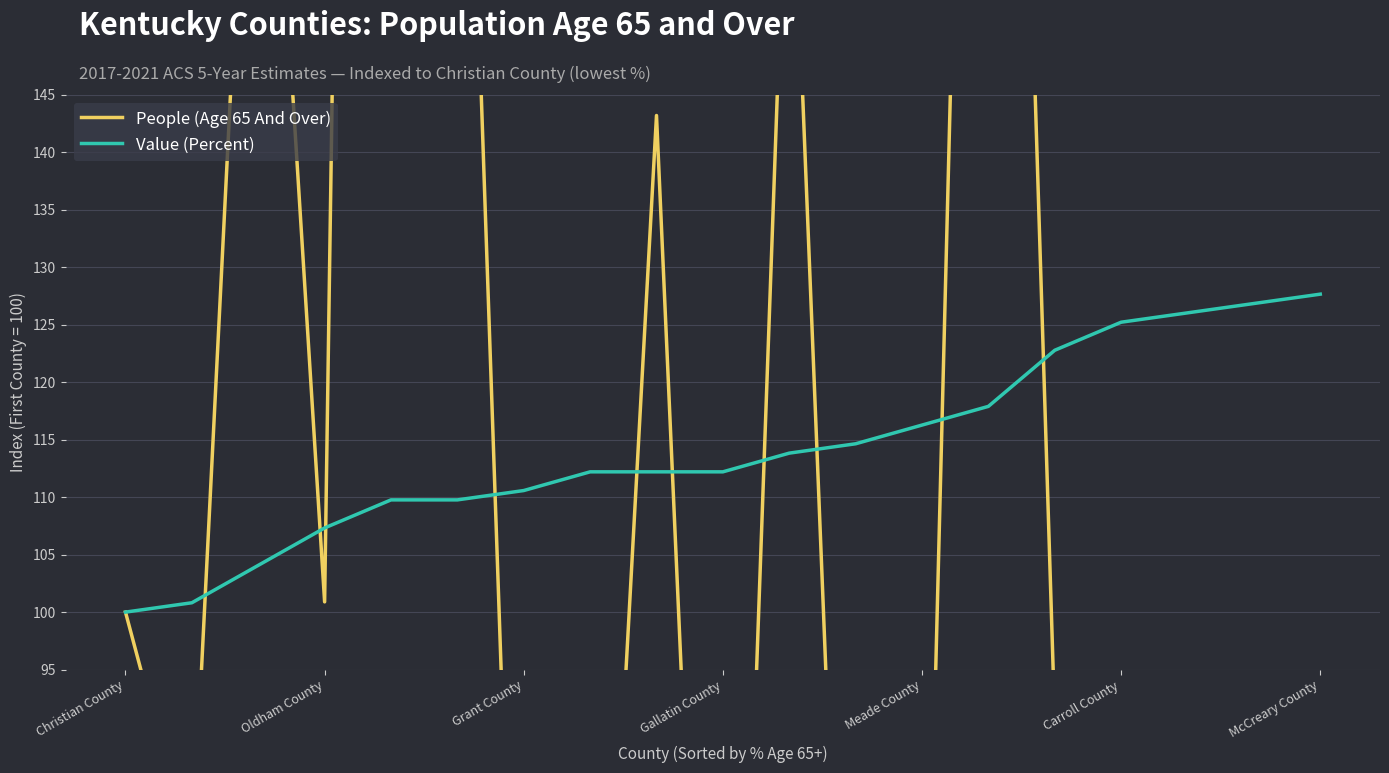

Which series ends up on top after the final intersection of People (Age 65 And Over) and Value (Percent)?

Value (Percent)